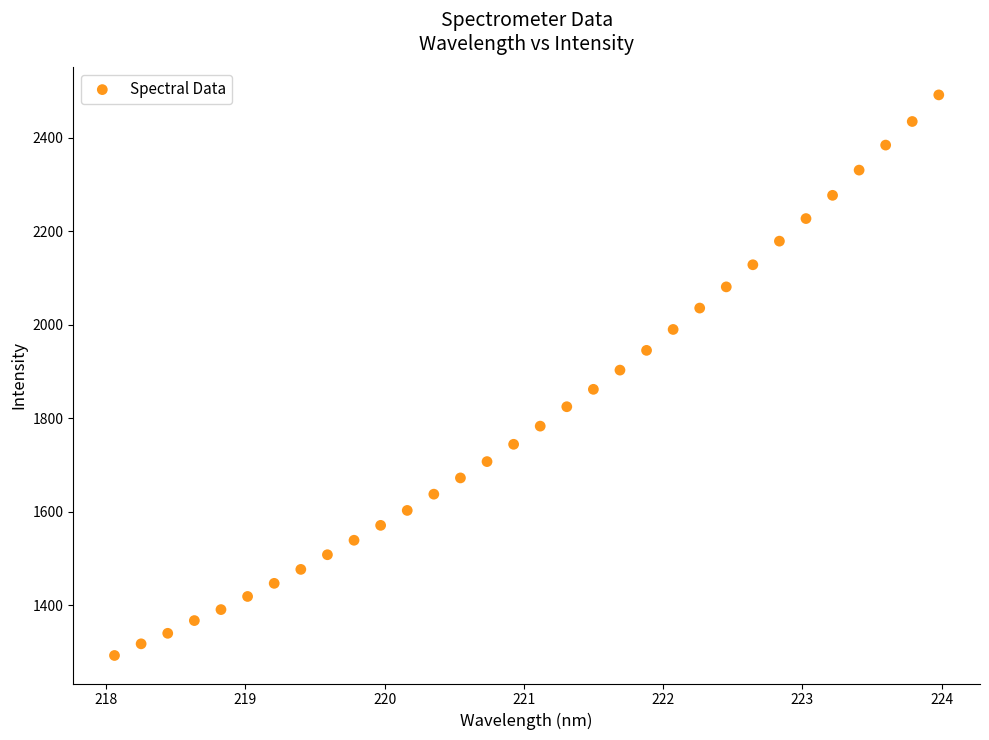

What is the range of X values (max minus min)?

5.9